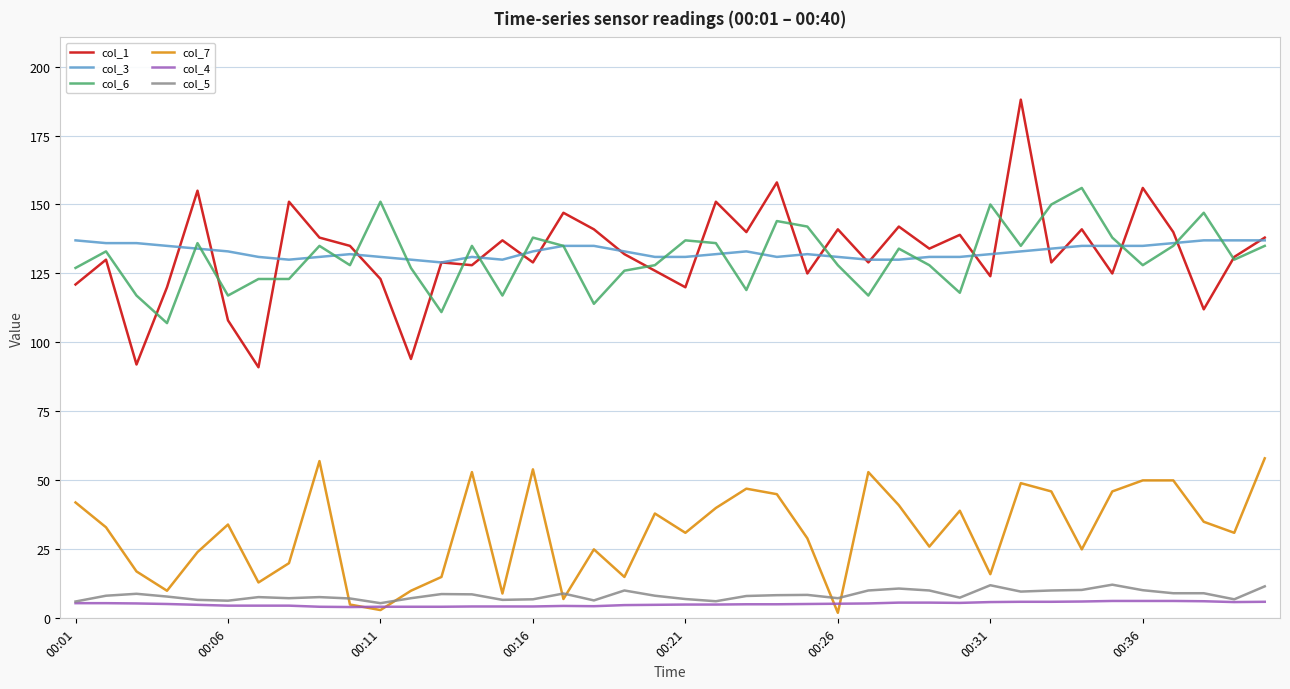

Which series has the largest range (max minus min)?

col_1